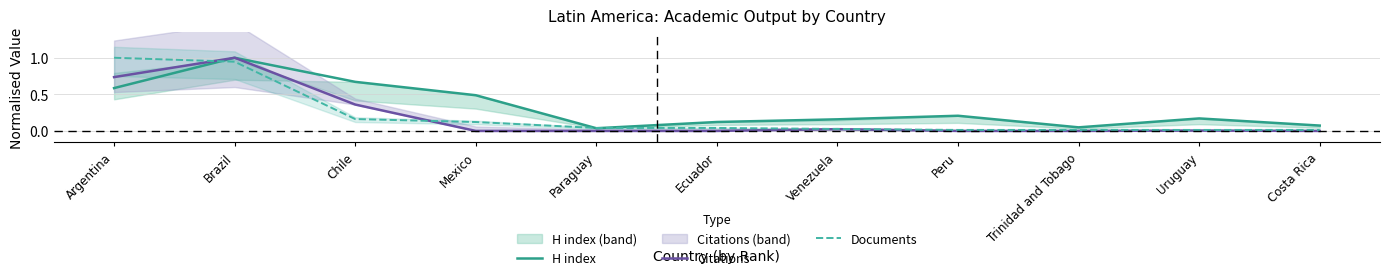

What is the difference between the highest and lowest values at Ecuador?

0.1